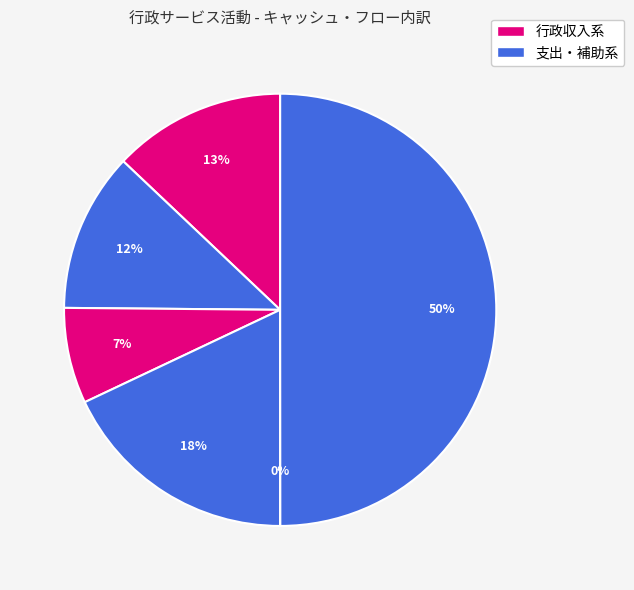

Is there a majority slice in this chart?

No